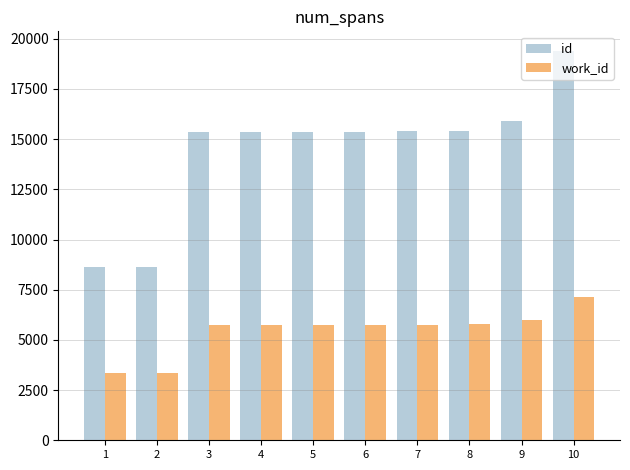

What are all the series names shown in the legend?

id, work_id